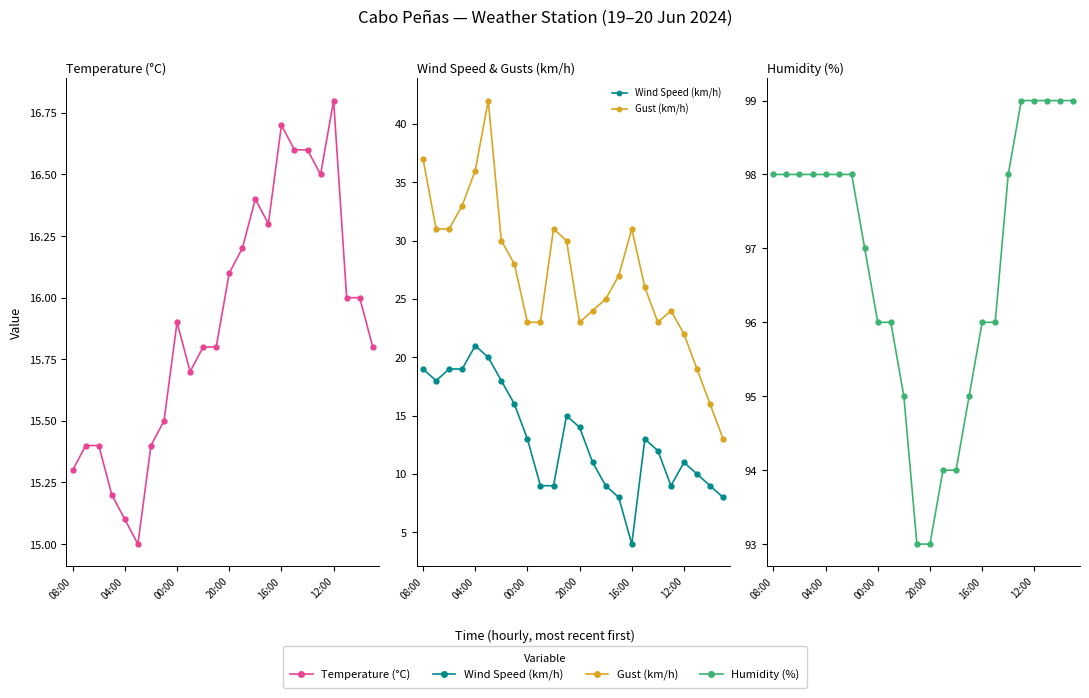

How many series are shown in this chart?

4